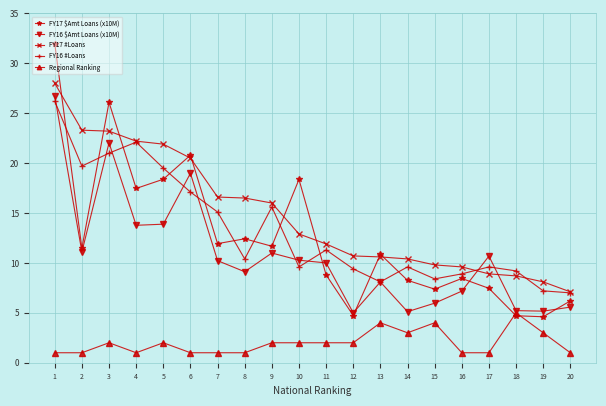

Does the chart display data point markers on the line(s)?

Yes